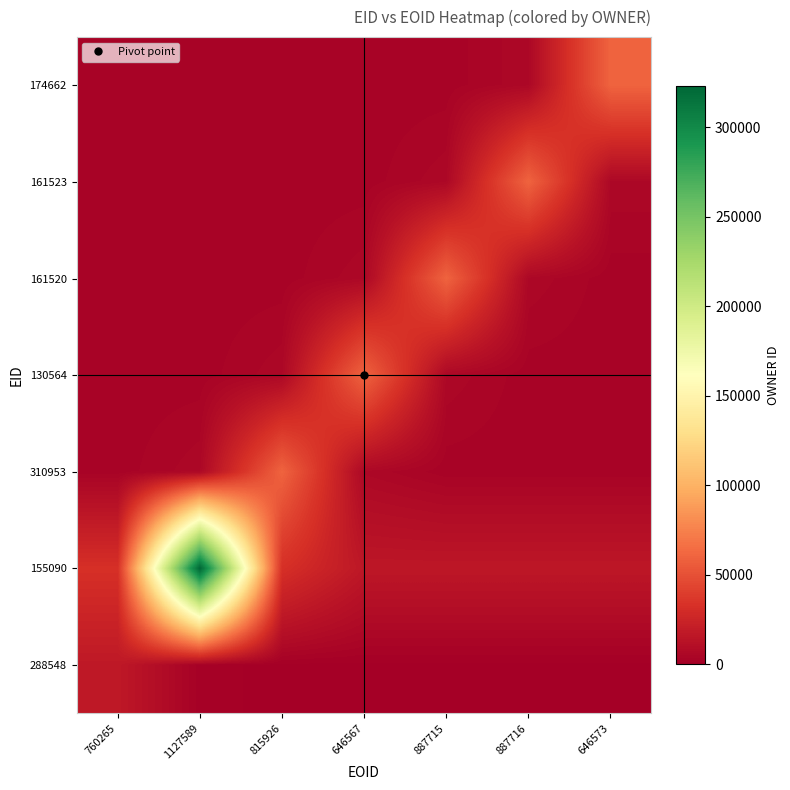

What is the minimum value shown in the chart?

853.2